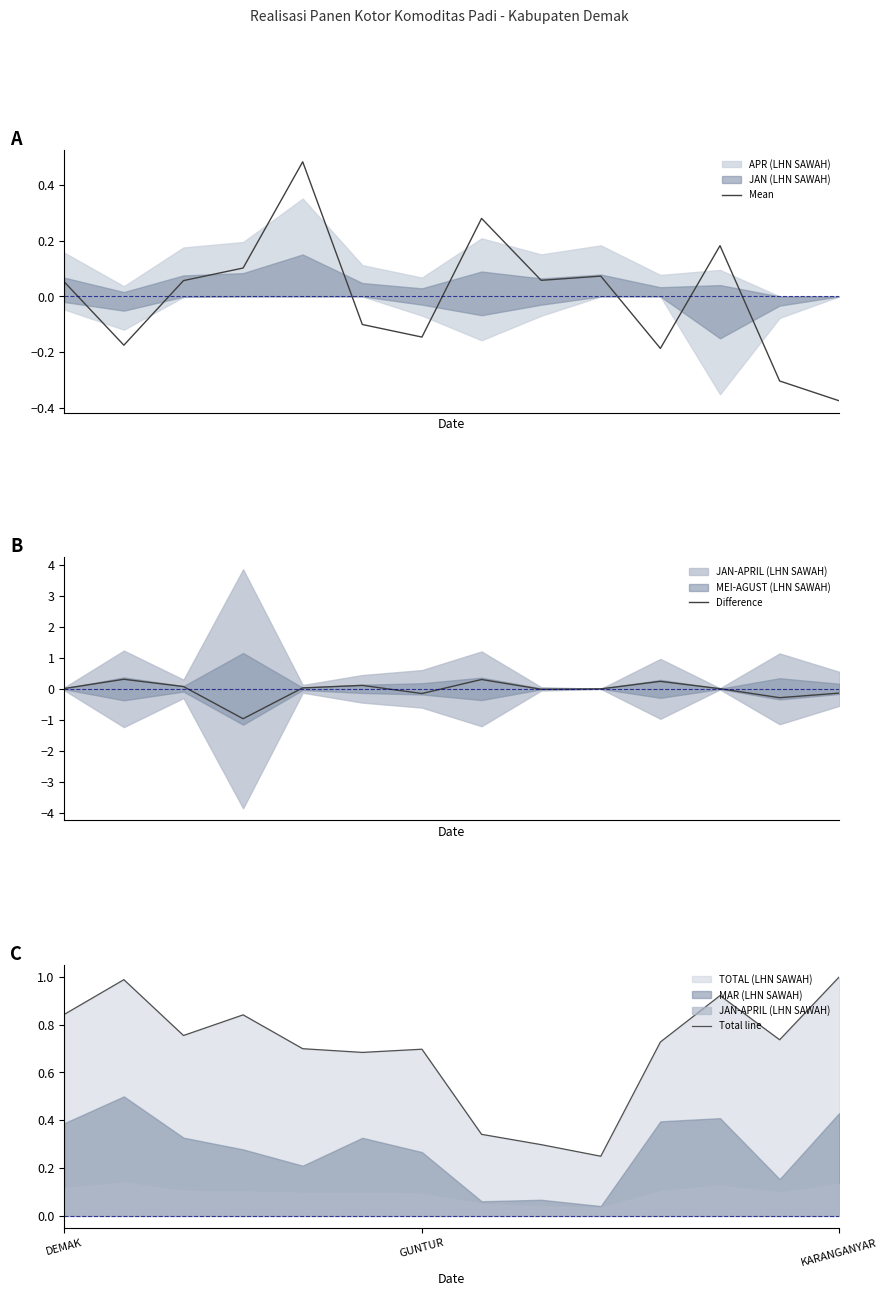

How many negative values does the Mean series have?

6